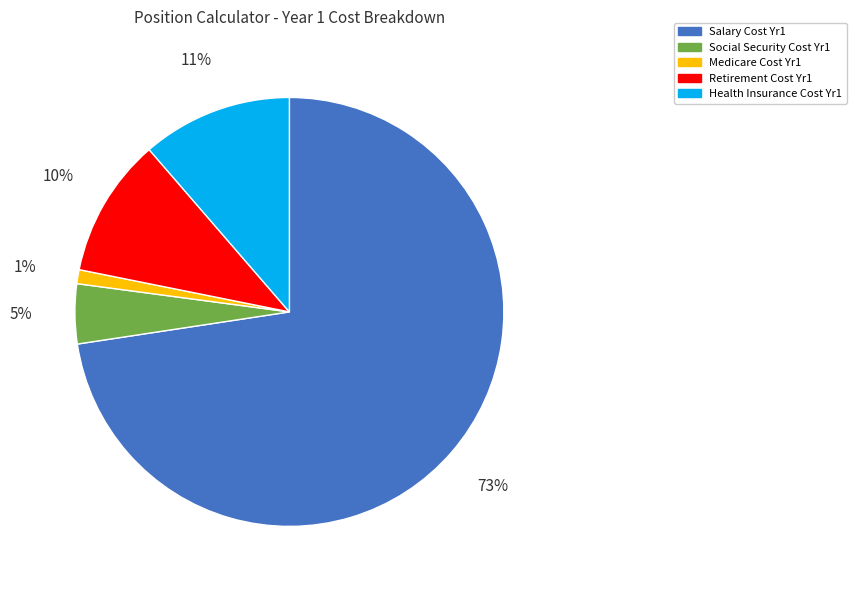

Which slice is the smallest?

Medicare Cost Yr1